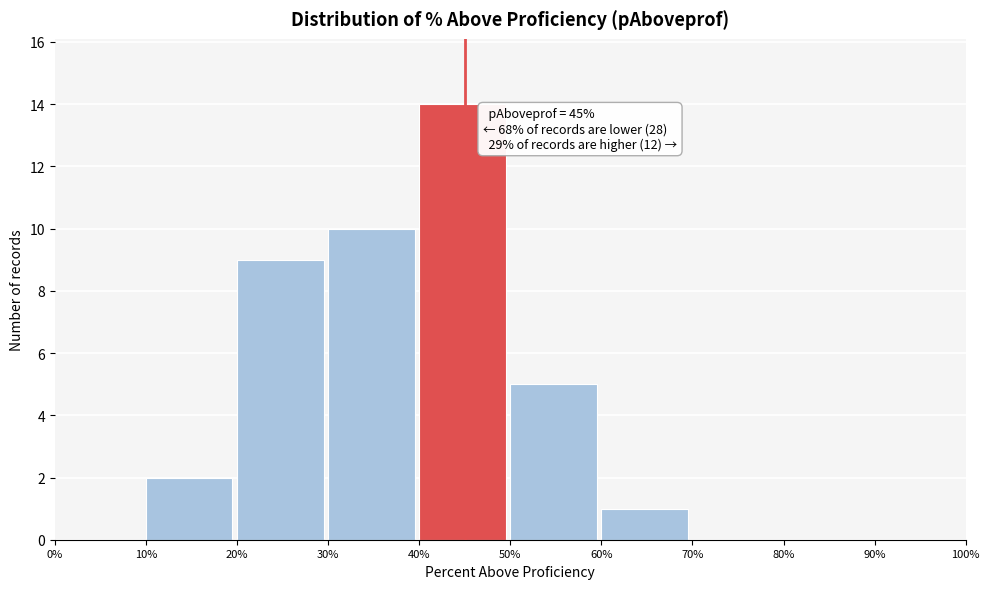

Over which range of the x-axis is the bar tallest?

40% to 50%